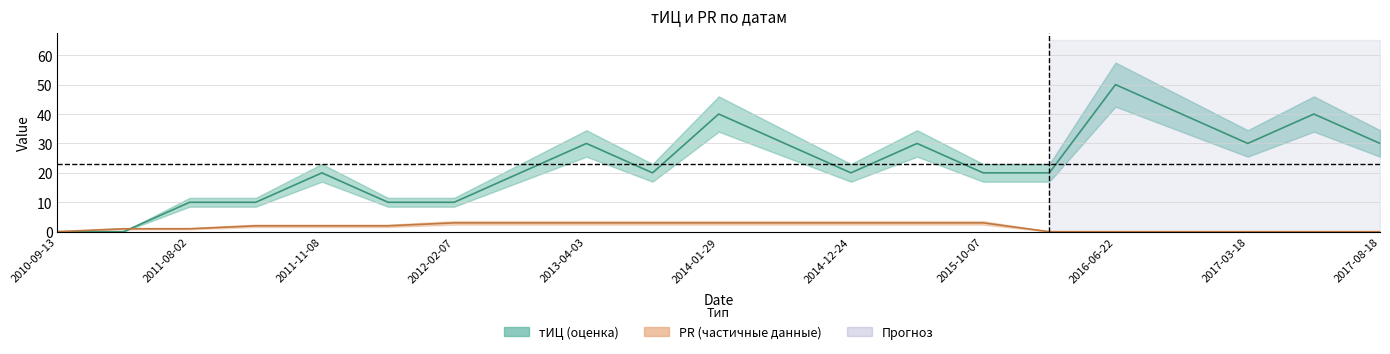

List the series in order of their peak value, highest first.

тИЦ, PR